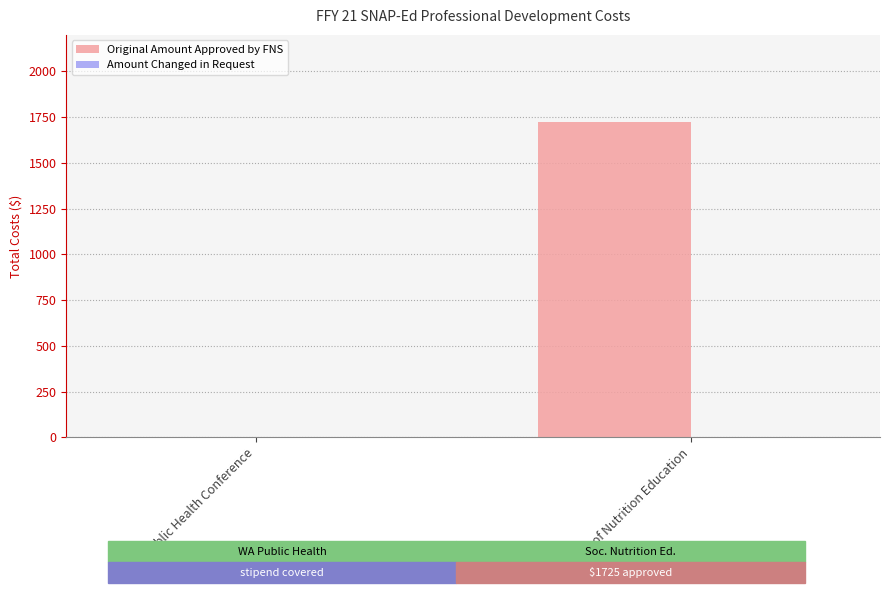

How many data points does each series have?

2